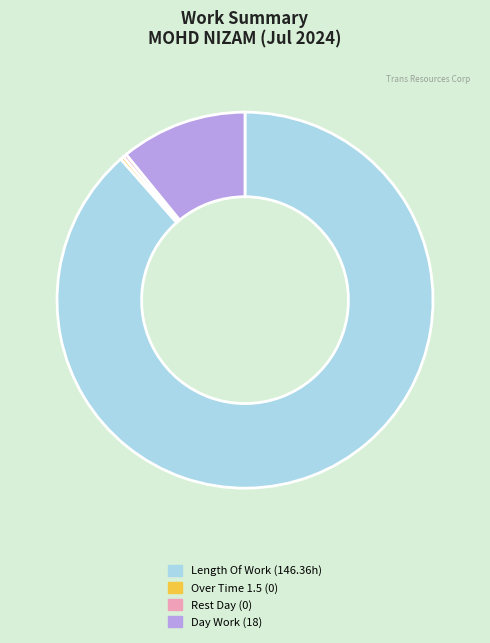

How many slices are in this pie chart?

4